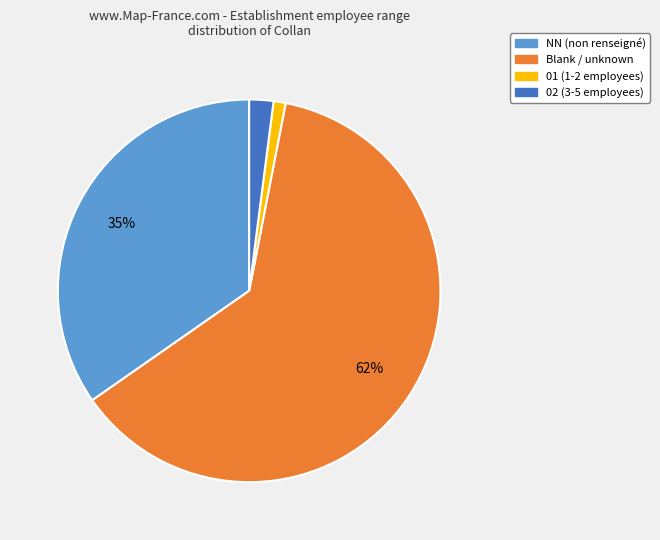

Is there any slice that represents more than half of the pie?

Yes